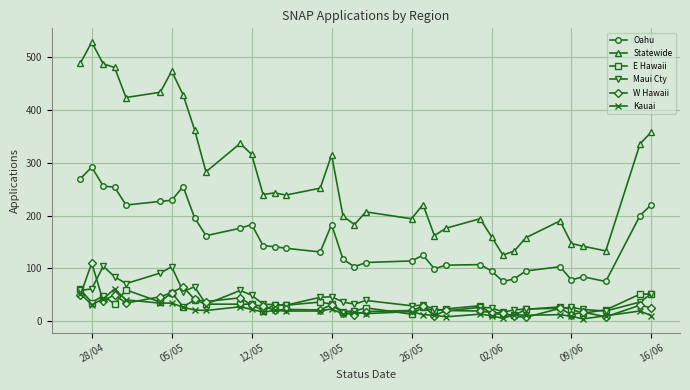

Which series has the largest total across all categories?

Statewide